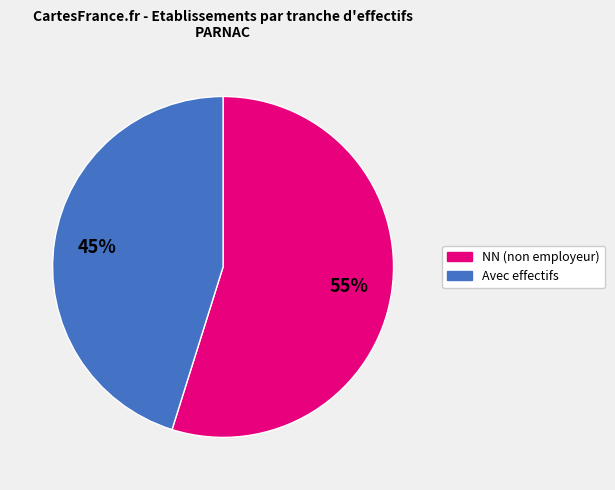

Count the number of slices in the pie.

2